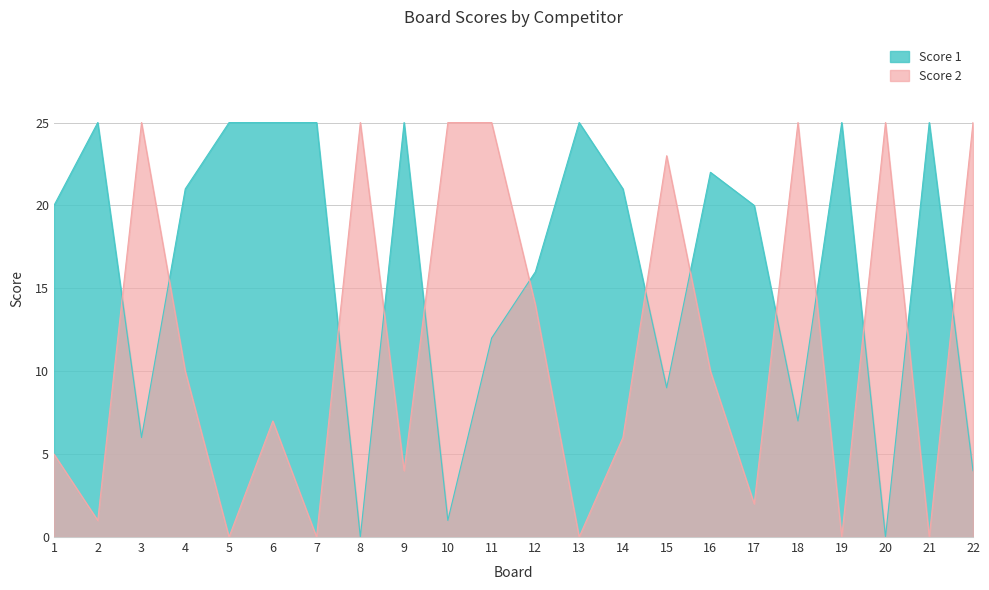

Reading right to left, extract all data points from this chart.

Score 1: 22=4	21=25	20=0	19=25	18=7	17=20	16=22	15=9	14=21	13=25	12=16	11=12	10=1	9=25	8=0	7=25	6=25	5=25	4=21	3=6	2=25	1=20
Score 2: 22=25	21=0	20=25	19=0	18=25	17=2	16=10	15=23	14=6	13=0	12=14	11=25	10=25	9=4	8=25	7=0	6=7	5=0	4=10	3=25	2=1	1=5